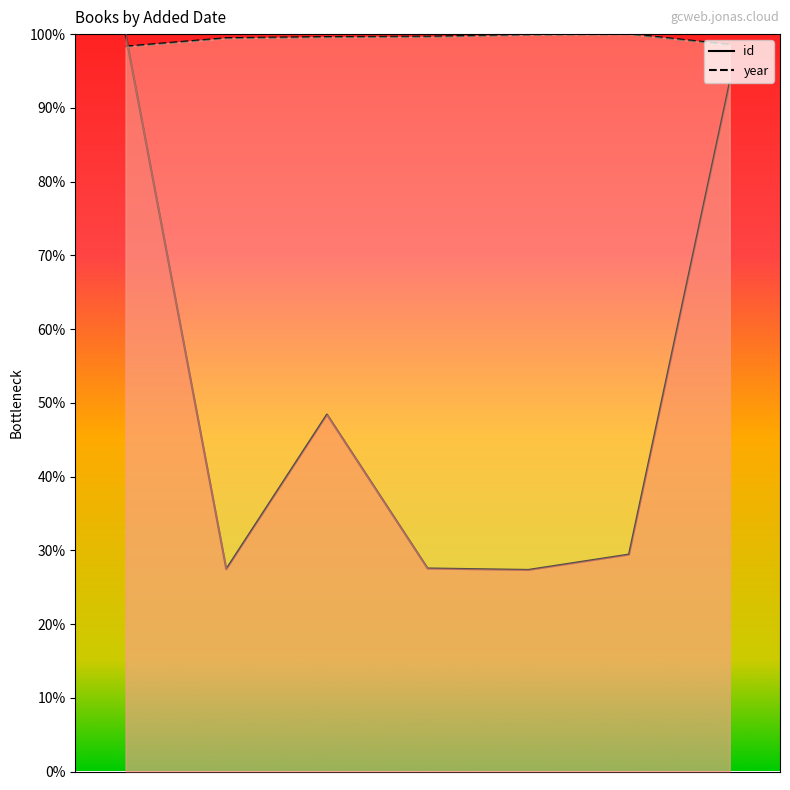

Count the number of data series in this chart.

2